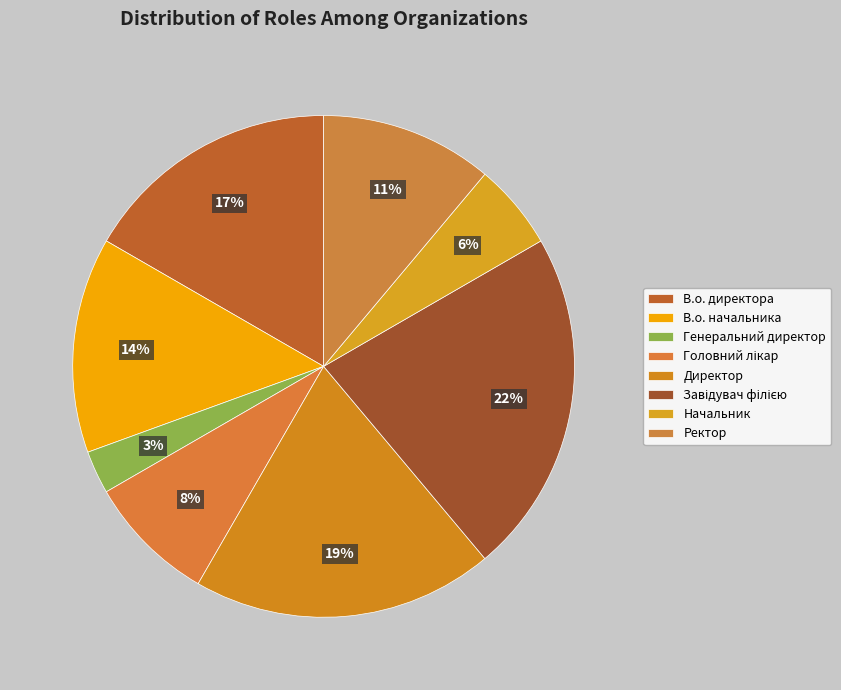

How many segments does this pie chart have?

8